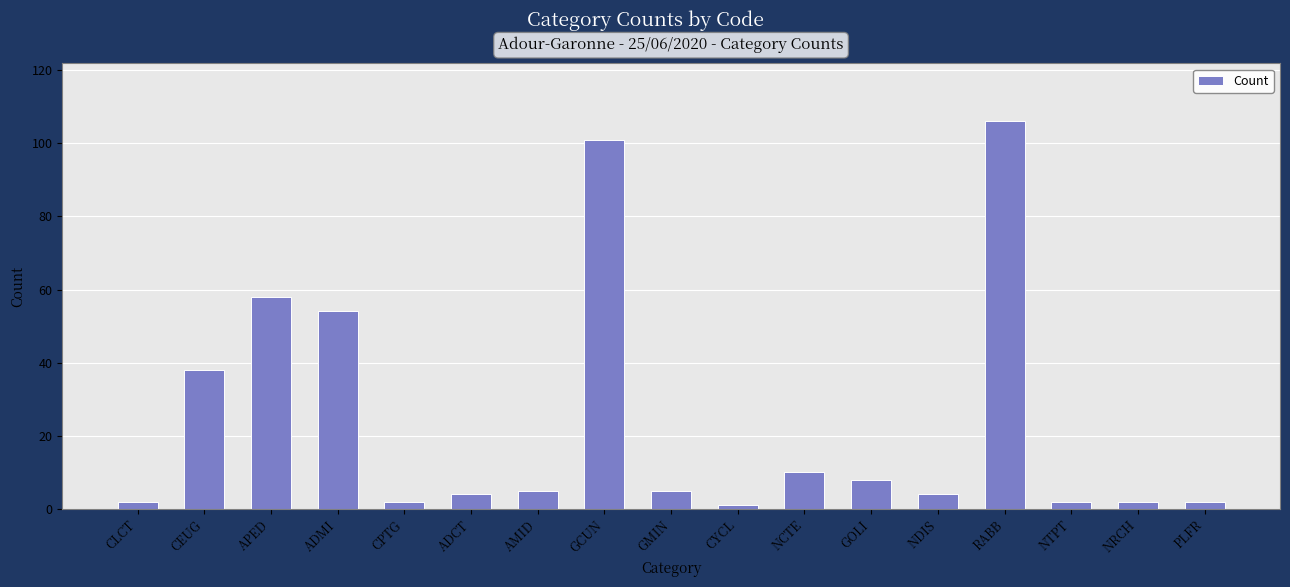

Does the chart contain stacked bars?

No